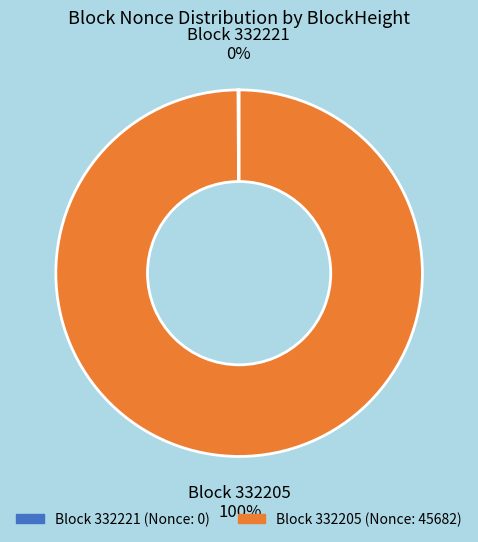

Is there a majority slice in this chart?

Yes